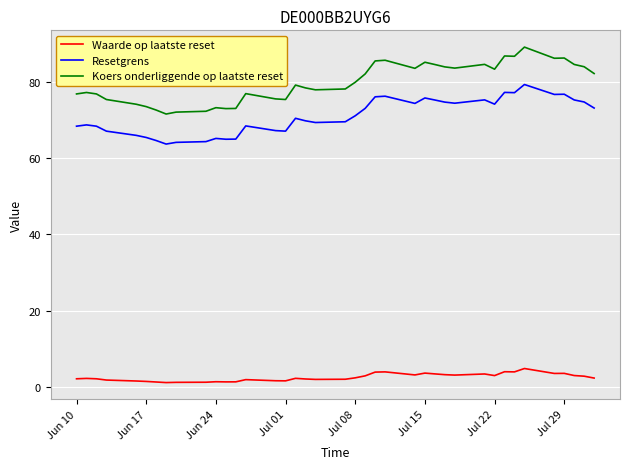

Which series has the widest spread of values?

Koers onderliggende op laatste reset